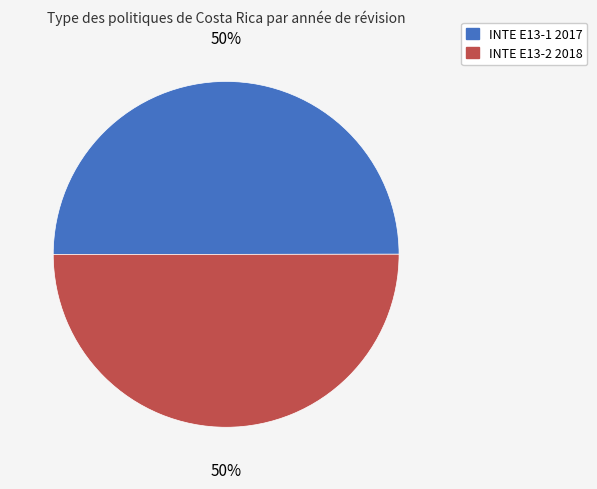

True or false: INTE E13-2 2018 accounts for 43% of the total.

False